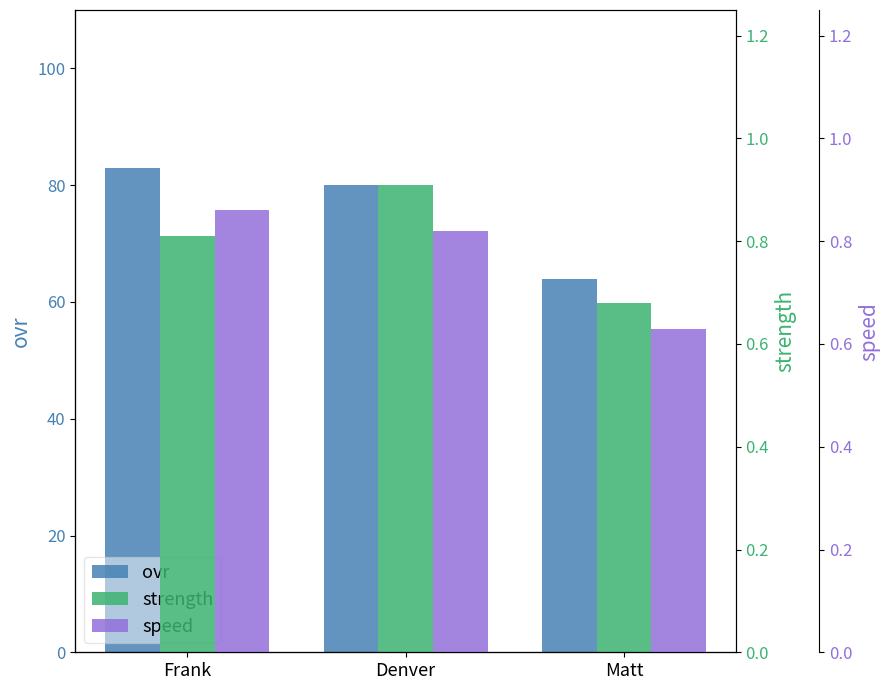

How many bars are there in total?

9